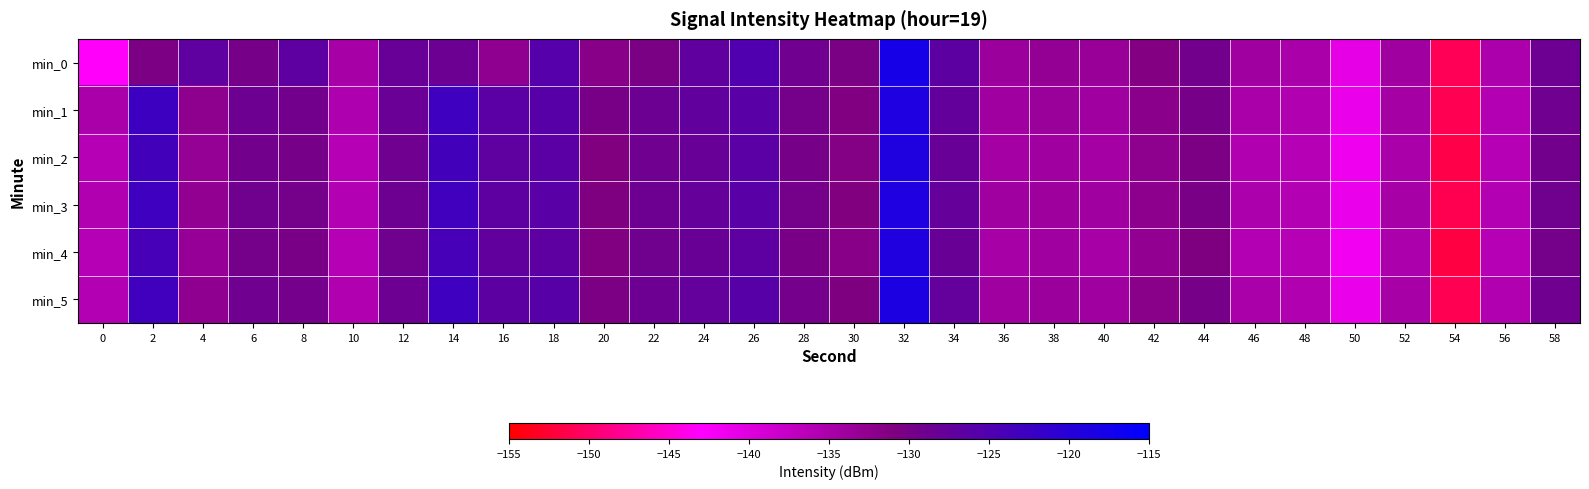

Which series has the largest range (max minus min)?

min_0